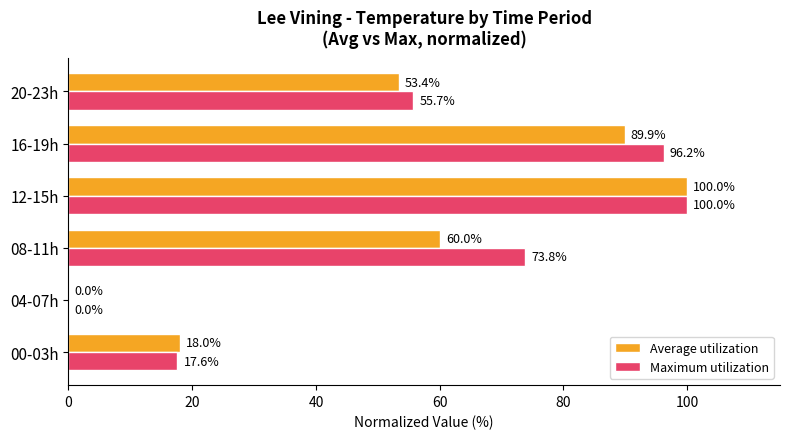

Where is Average utilization nearest to the value 50?

20-23h